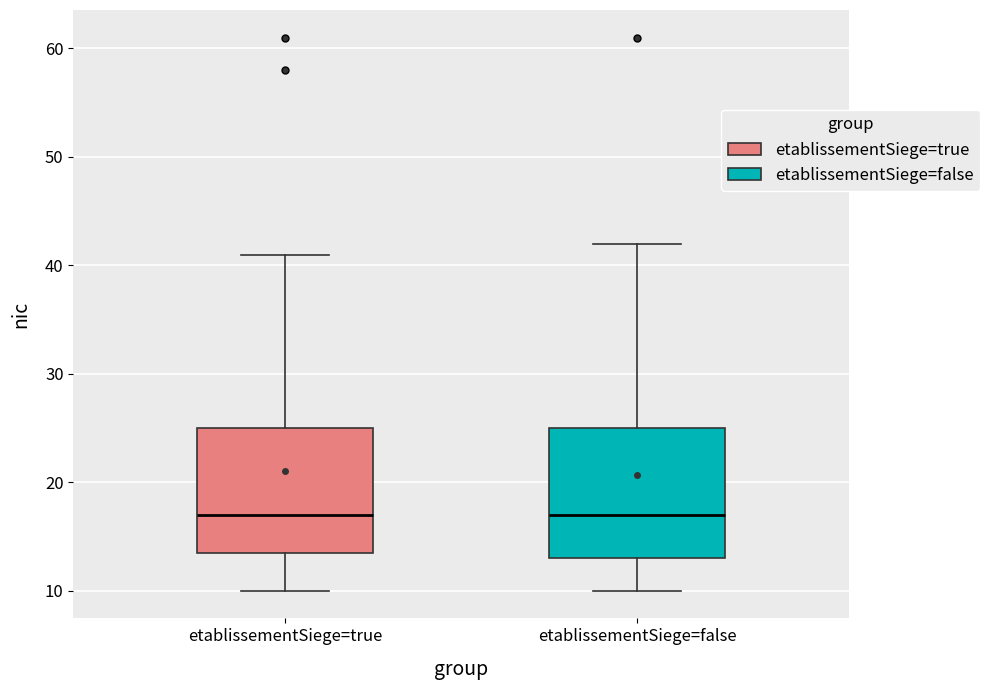

Reading left to right, transcribe this box plot: for each box, give where its median line is, the range the box spans, and where its two whiskers end, as read against the y-axis. The values are not printed on the chart, so give them approximately, as read against the axis.

etablissementSiege=true: median 17, box 14 to 25, whiskers 10 to 41
etablissementSiege=false: median 17, box 13 to 25, whiskers 10 to 42